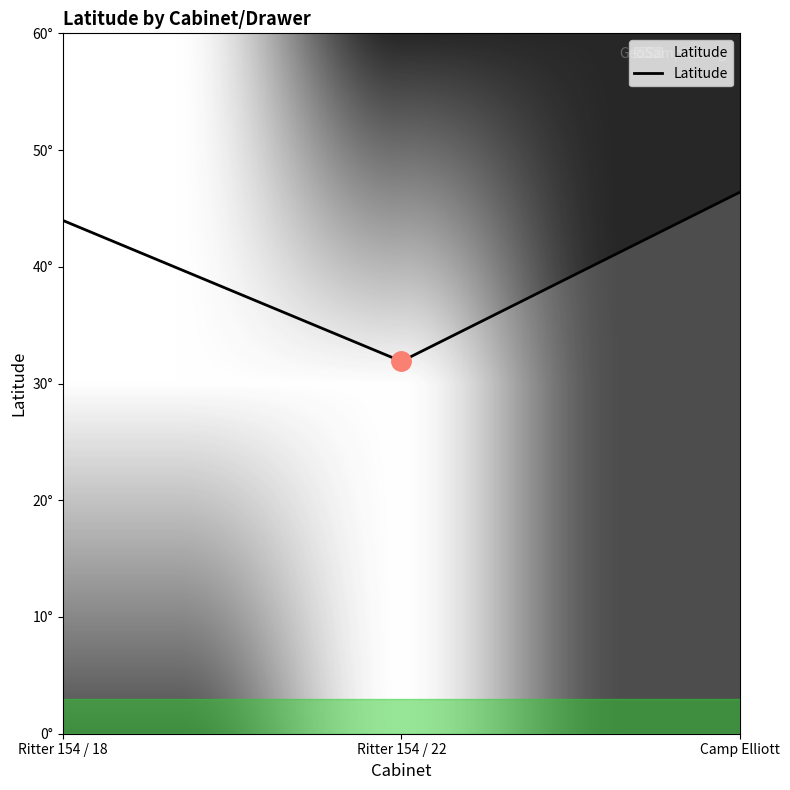

Approximately how many times larger is the value at Camp Elliott compared to Ritter 154 / 18?

1.1